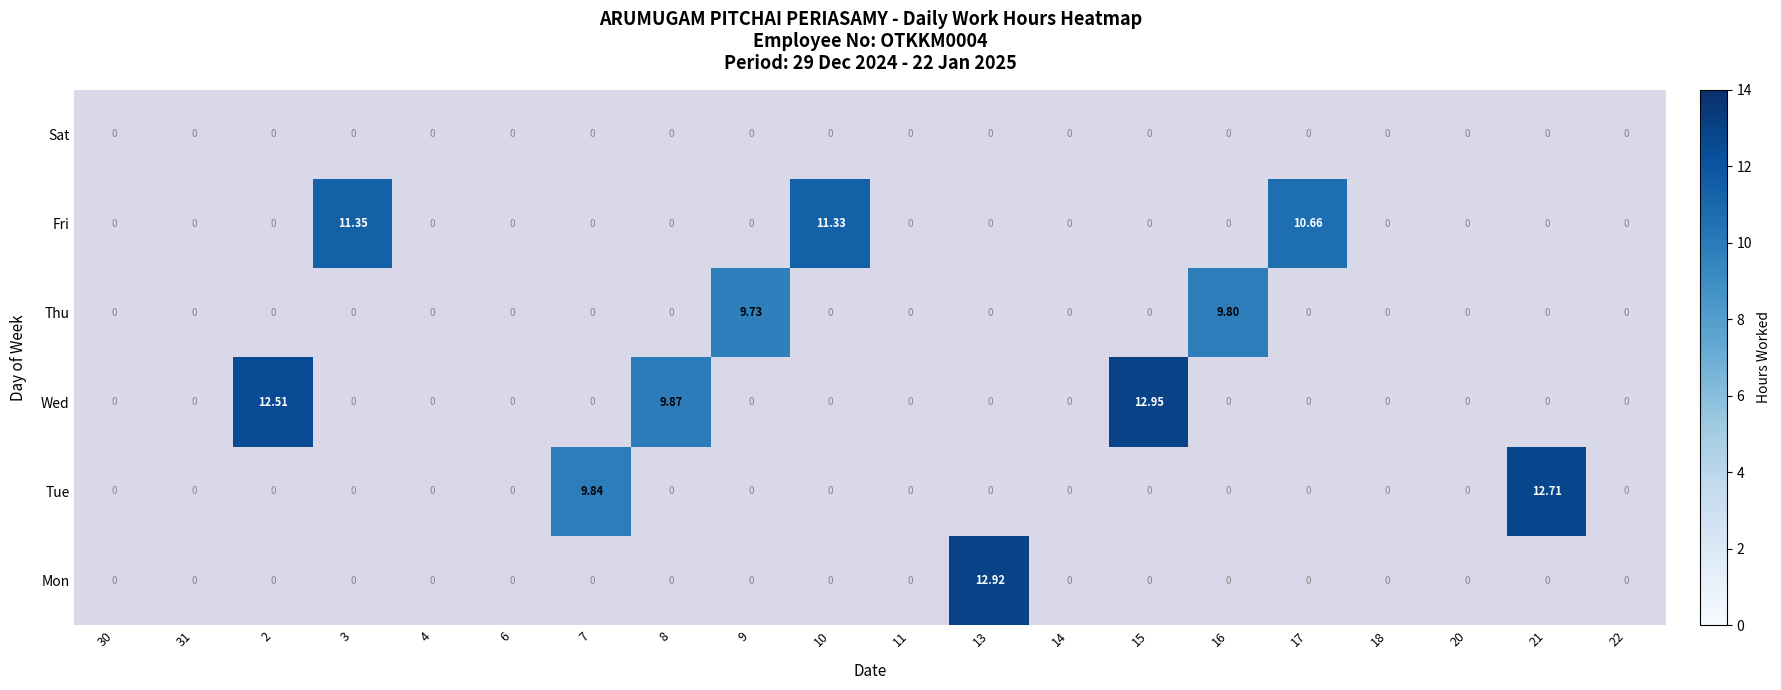

Is the value of Wed at 13 greater than the value of Fri at 3?

No